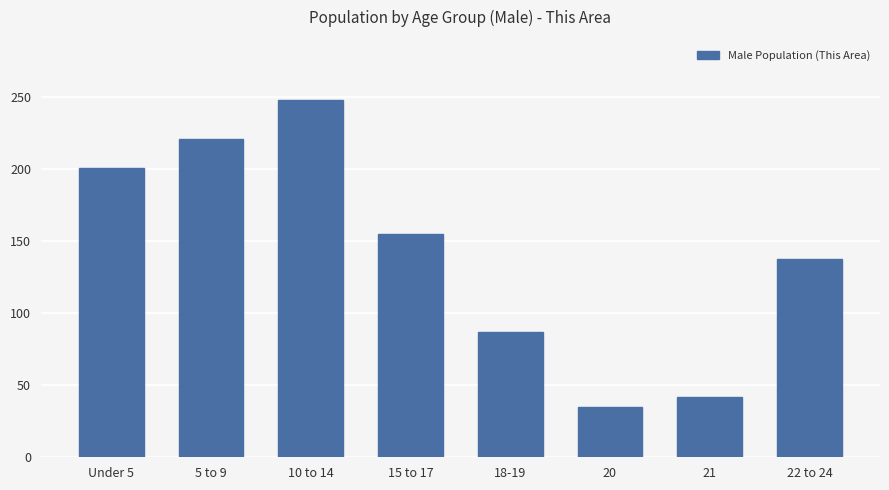

Does the chart contain stacked bars?

No